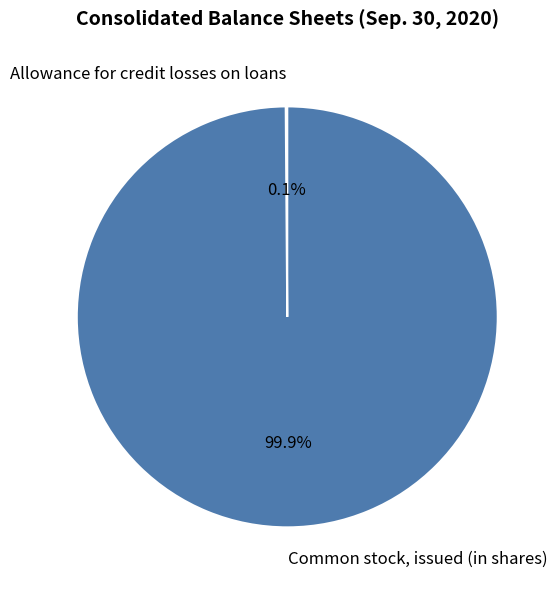

To the nearest percent, what is the average slice percentage?

50%